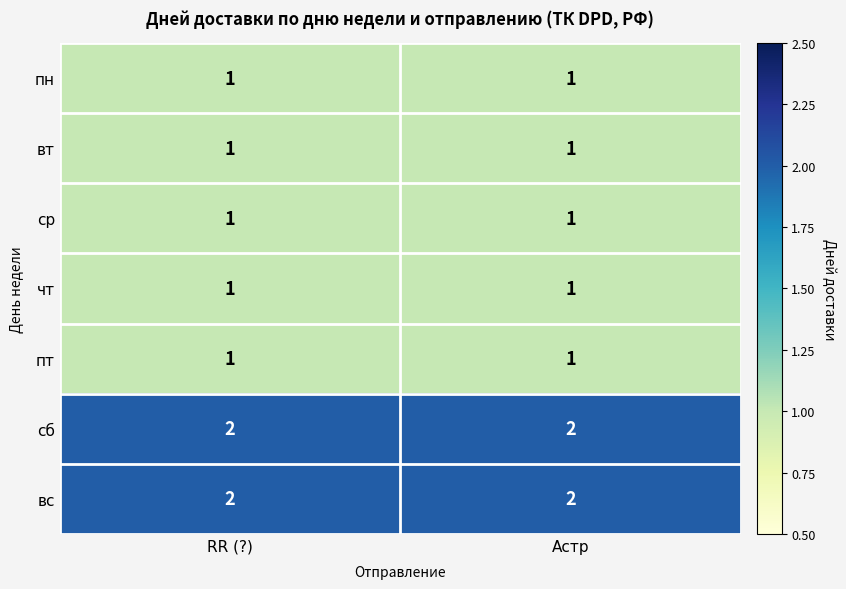

Is it true that ср equals 0 at Астр?

False